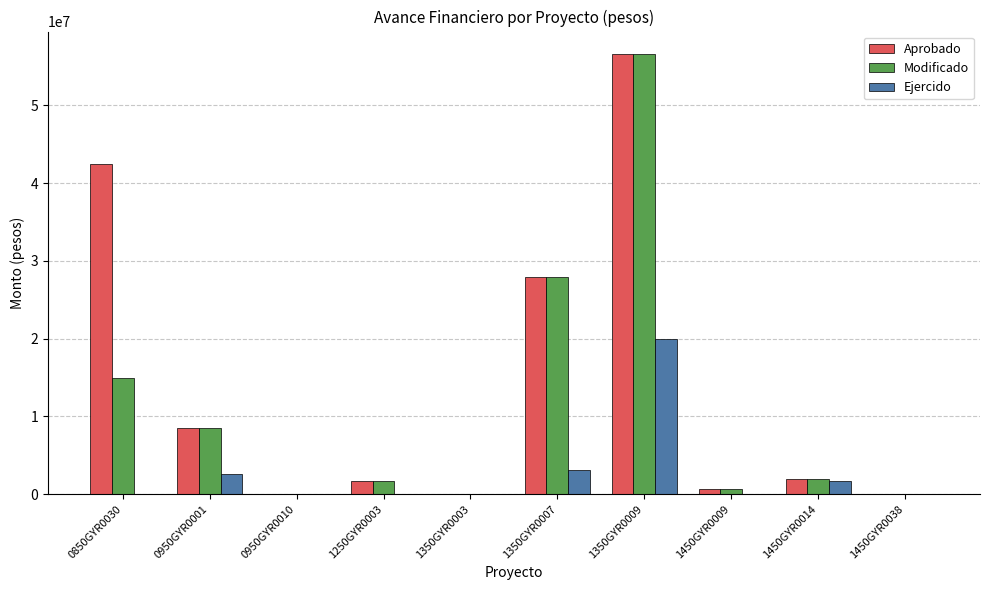

What is the total value across all series at 0950GYR0001?

19579005